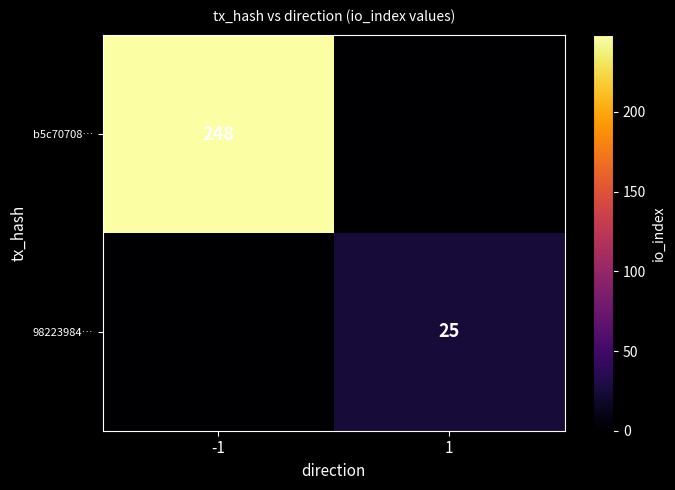

The b5c70708… series shows 129 at -1. True or false?

False